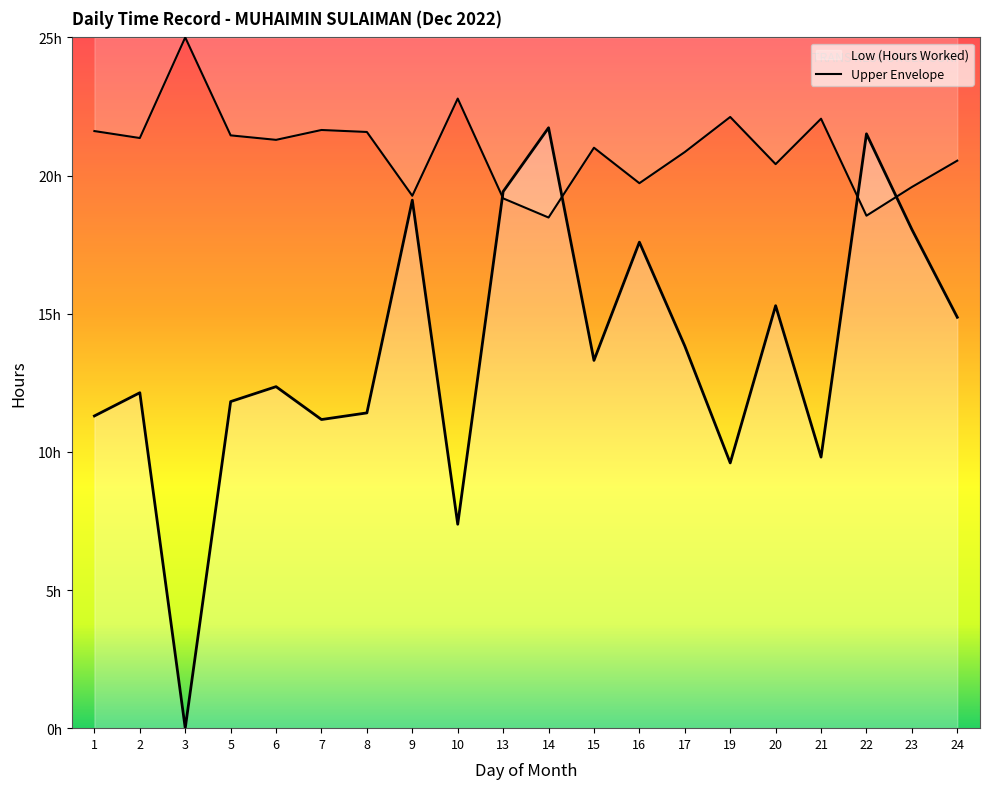

Where is the data nearest to the value 10?

21